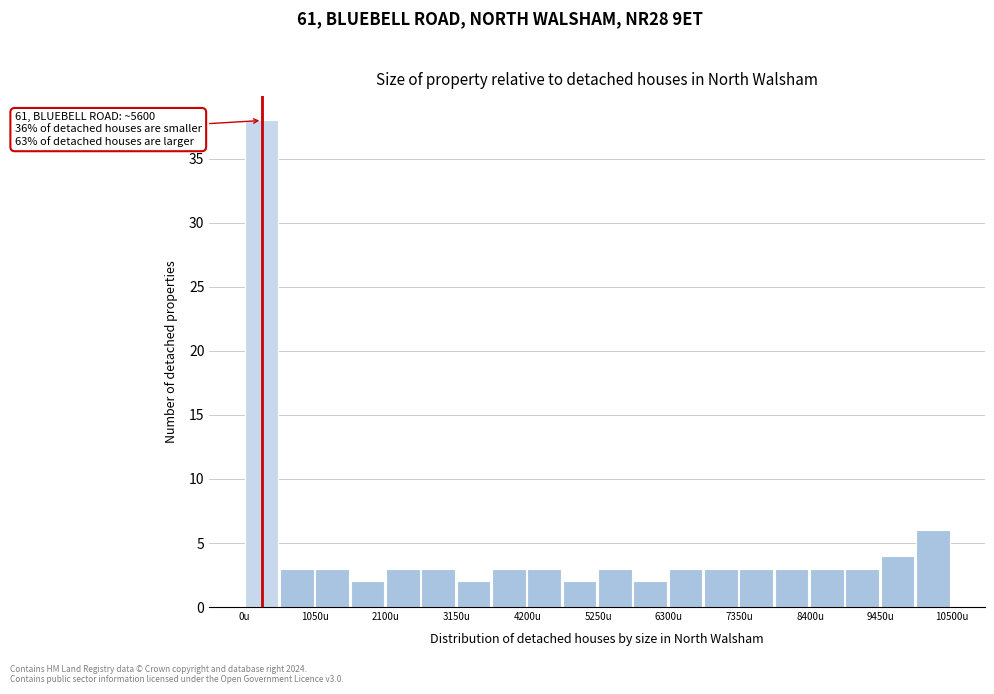

Around what value on the x-axis is the tallest bar? Give the approximate position of its centre, as read against the axis.

200